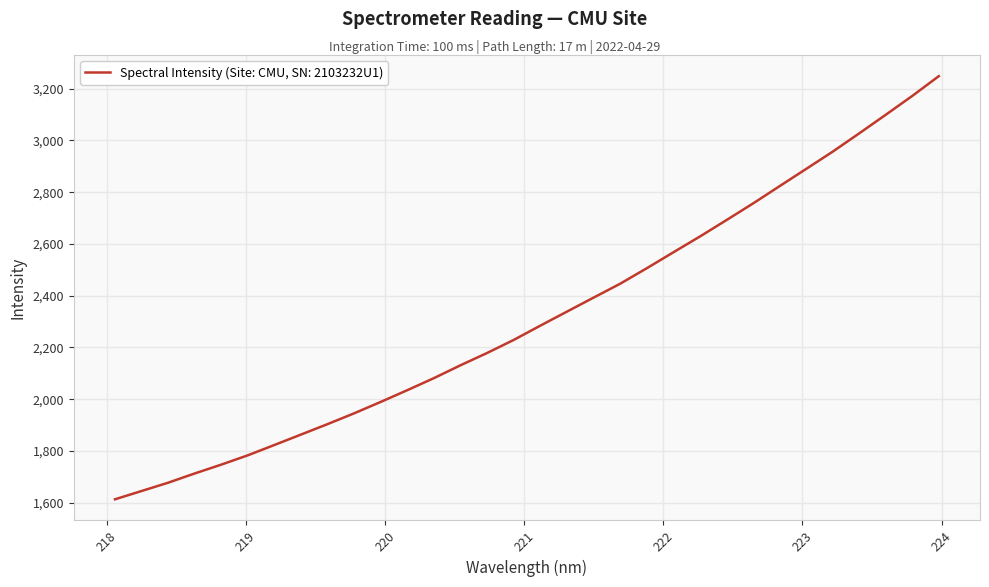

What is the greatest value displayed?

3248.1